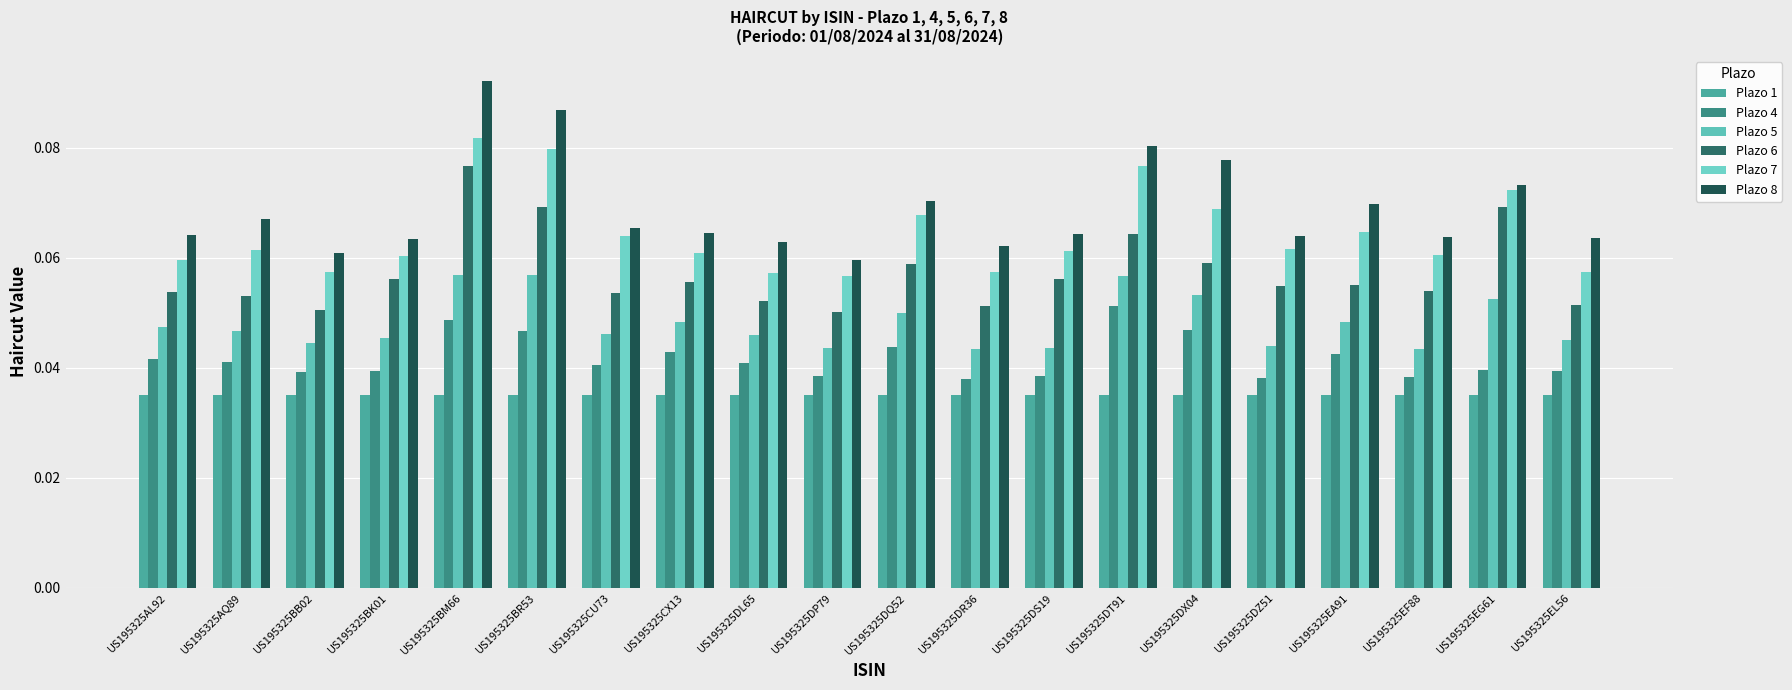

Count the Plazo 7 values in the range 0 to 1.

20